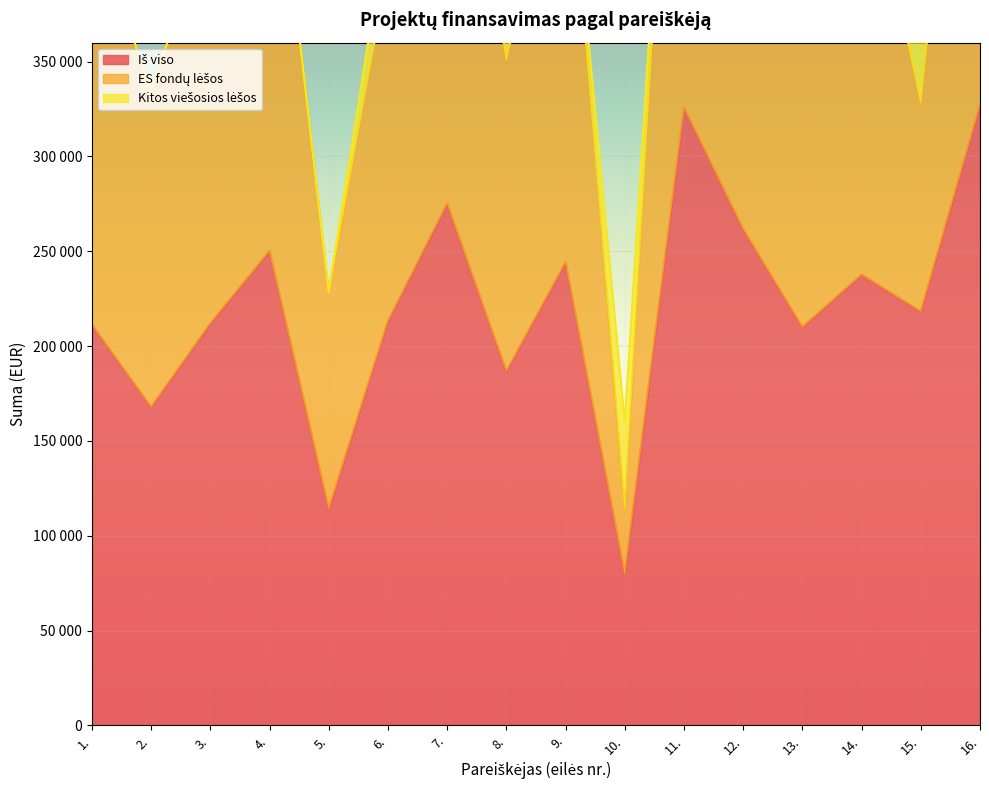

The value of Iš viso at 3. is 130718.0. True or false?

False